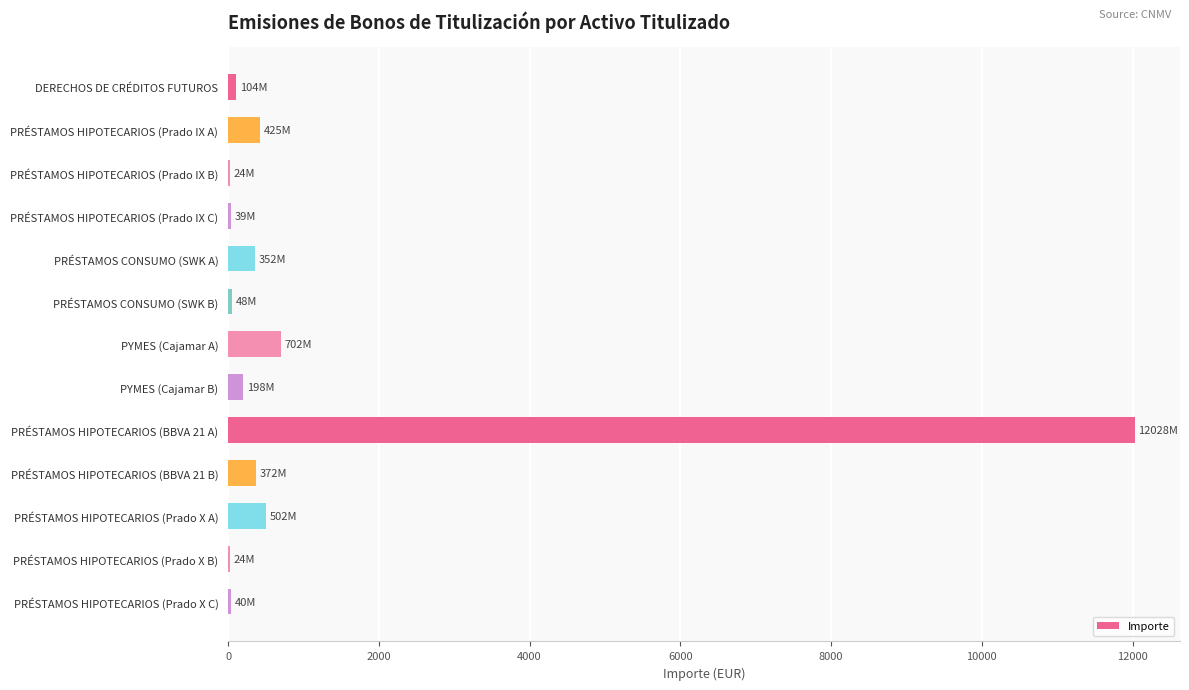

What is the sum of all values?

14857.0